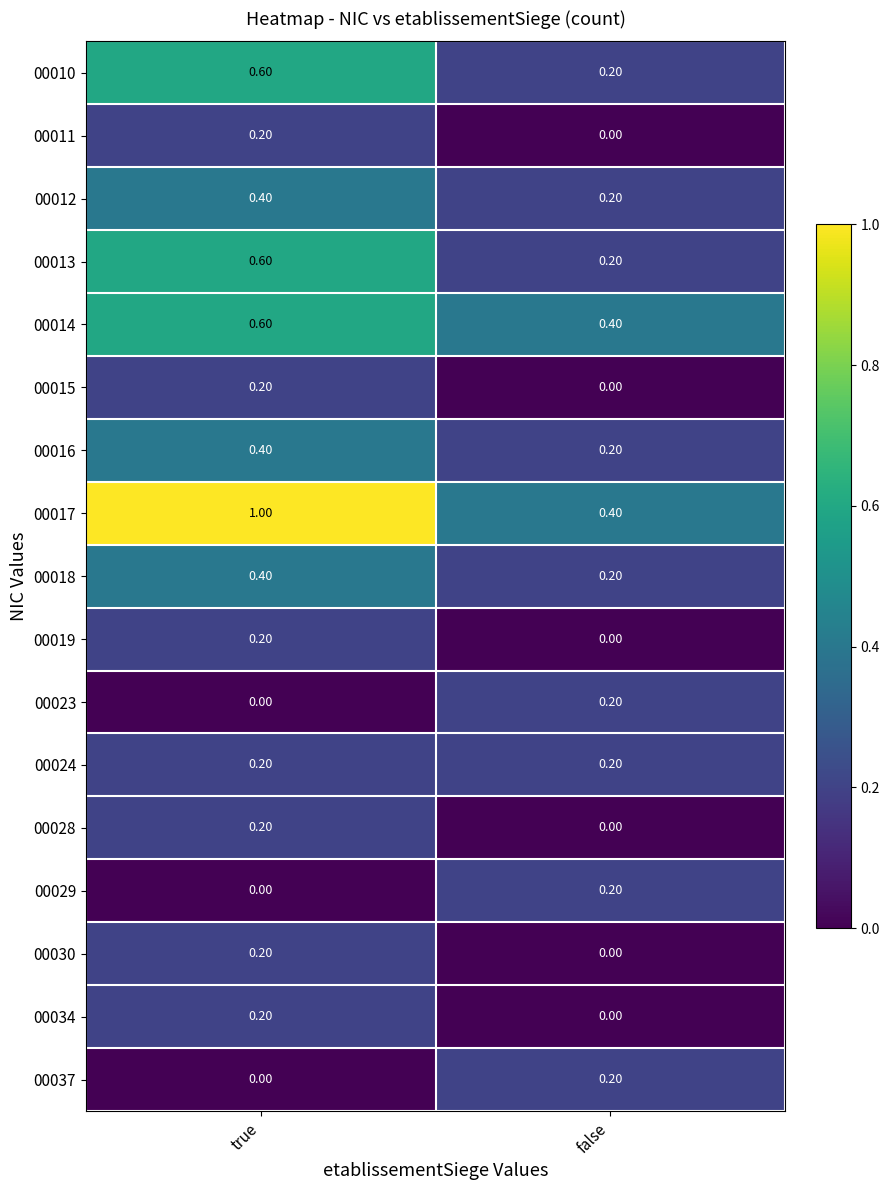

Which series has the largest range (max minus min)?

00017